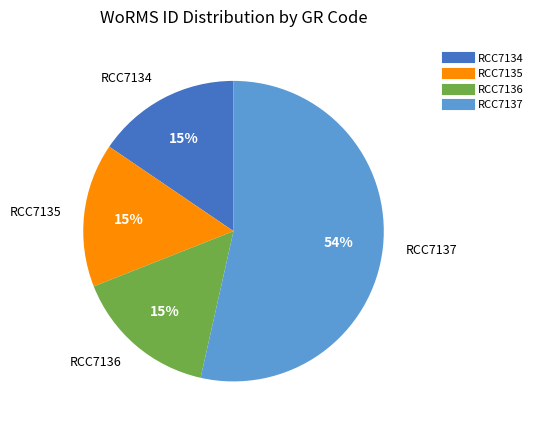

Which slice is the largest?

RCC7137